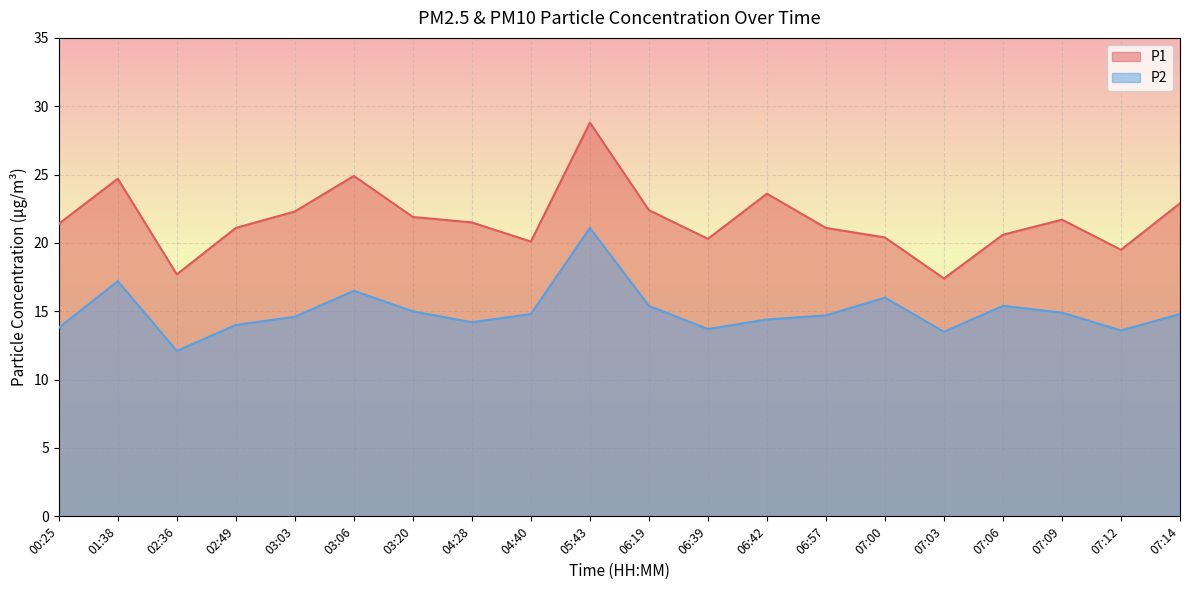

True or false: P1 and P2 intersect in this chart.

False